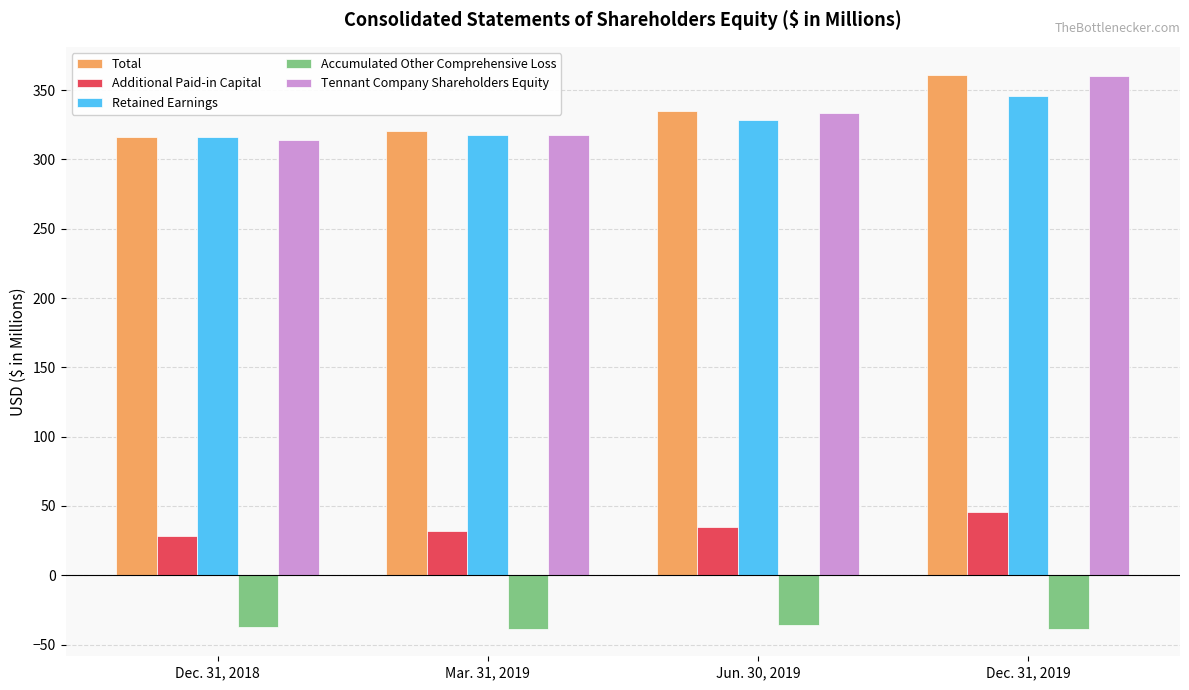

Which category has the highest value in the Retained Earnings series?

Dec. 31, 2019